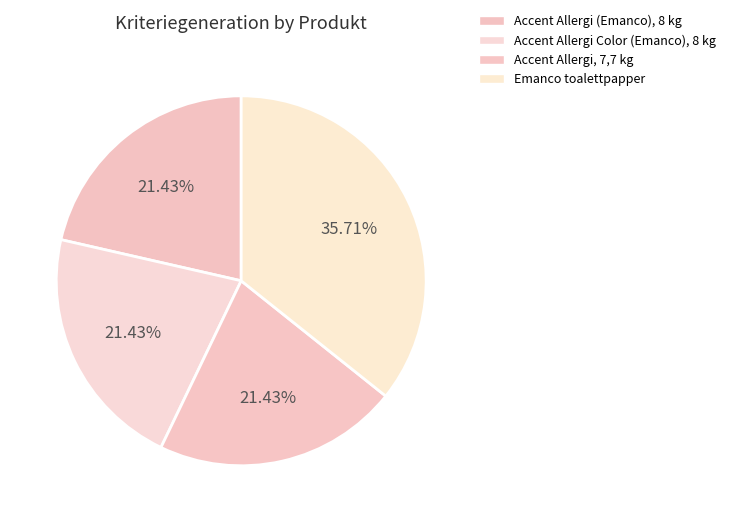

To the nearest percent, what is the combined percentage of Accent Allergi Color (Emanco), 8 kg and Emanco toalettpapper?

57%